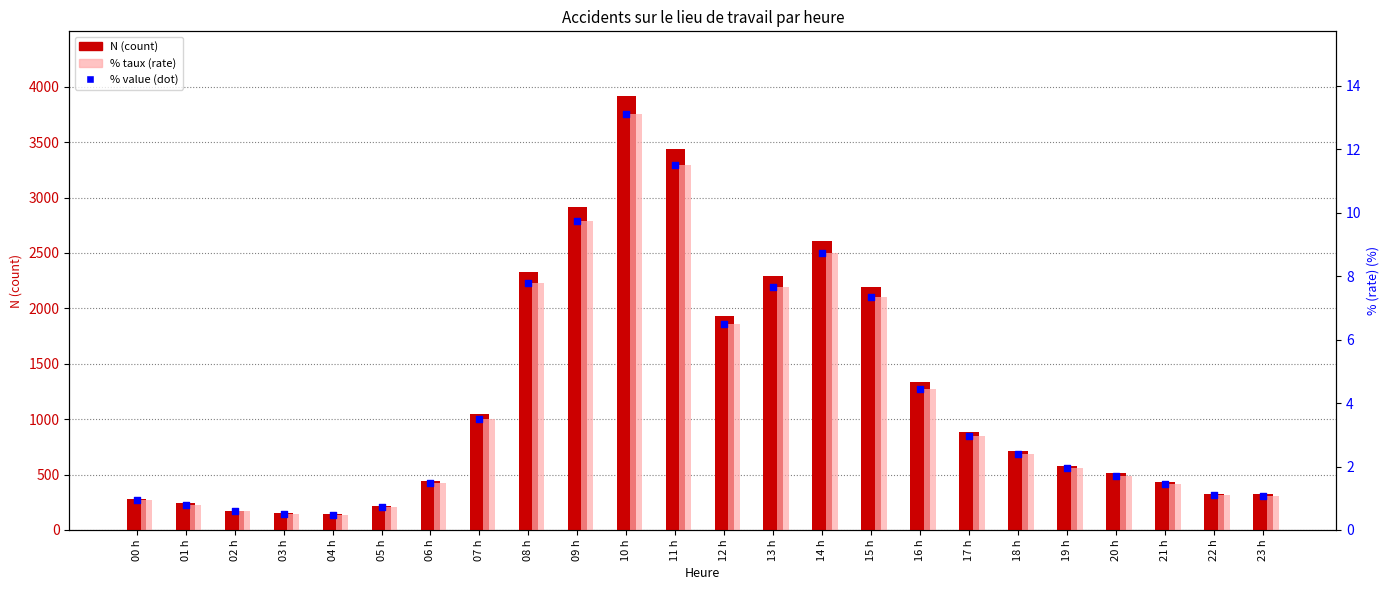

Is the value of % (rate) at 21 h greater than the value of percentile rank (% value) at 12 h?

No